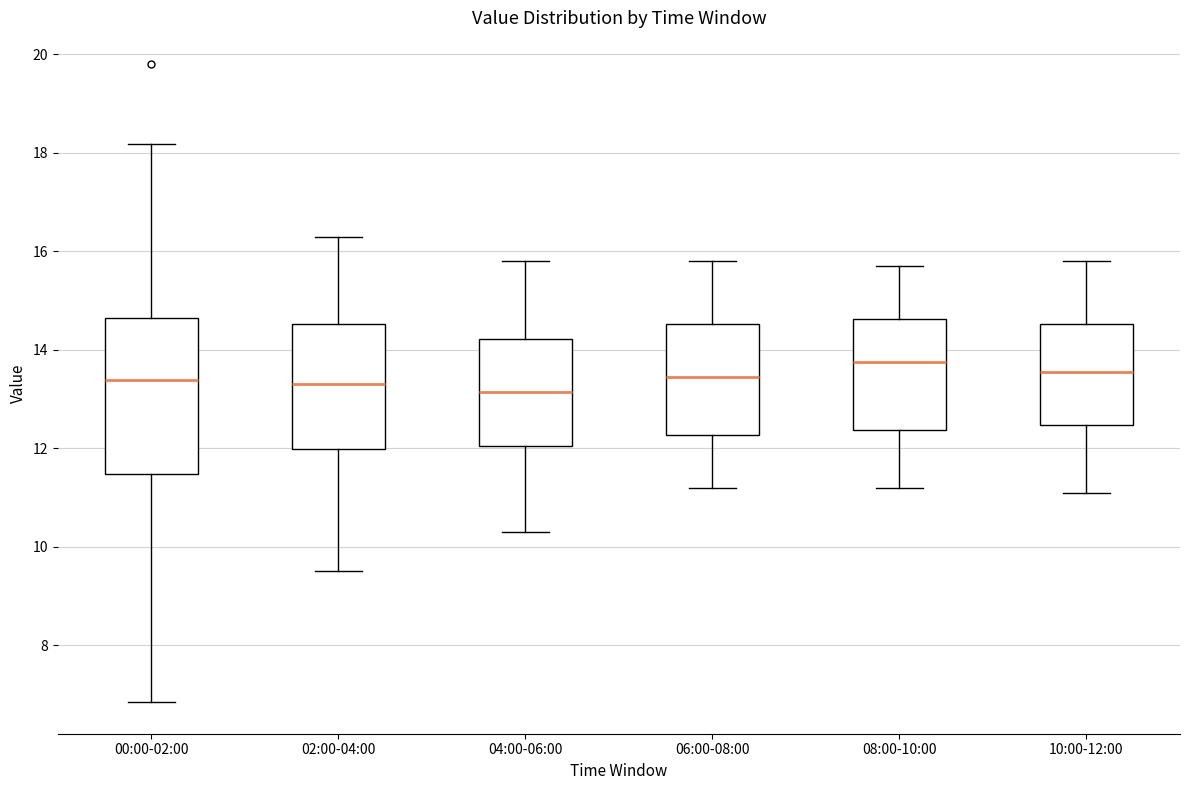

Where does the upper whisker of the box for 00:00-02:00 end on the y-axis? The values are not printed on the chart, so give them approximately, as read against the axis.

18.2